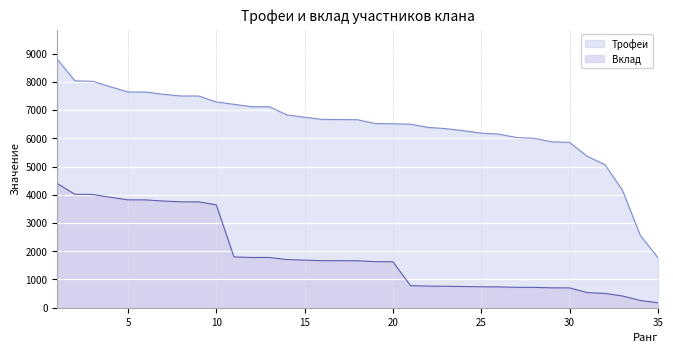

What is the greatest value displayed?

8799